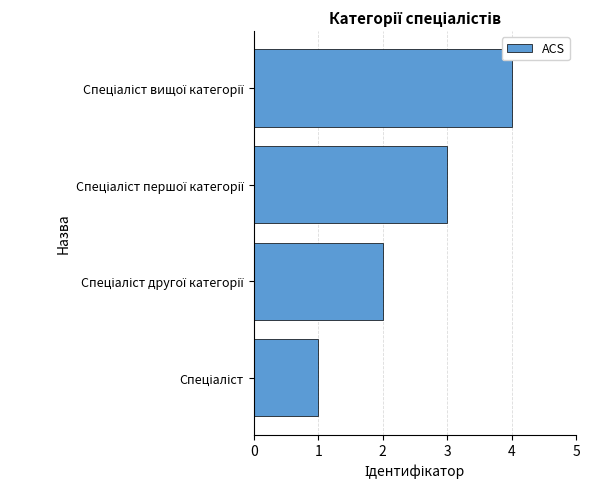

How many values are between 2 and 4?

3